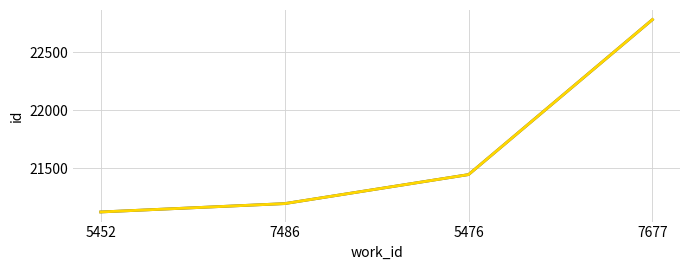

Is this an area chart (filled region under the line)?

No